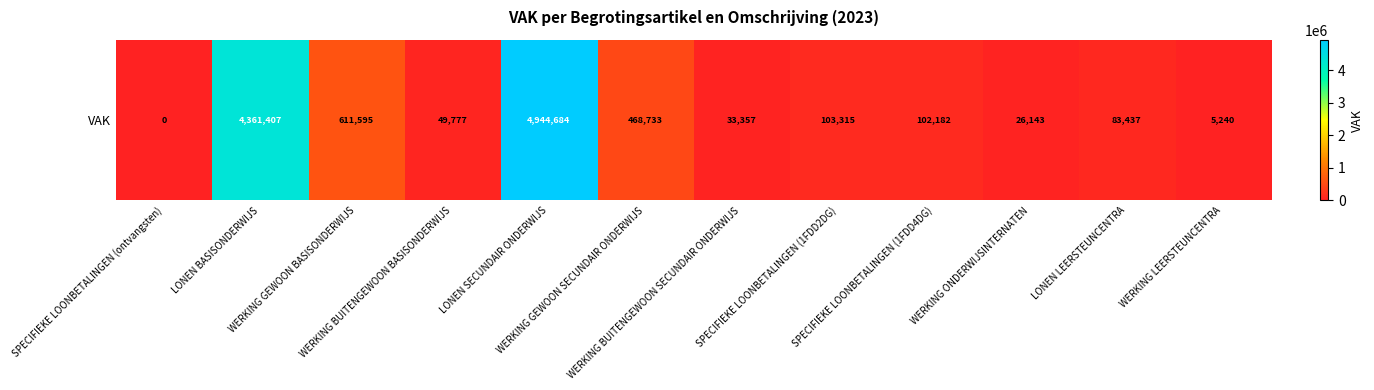

The value at WERKING GEWOON BASISONDERWIJS is 611595. True or false?

True